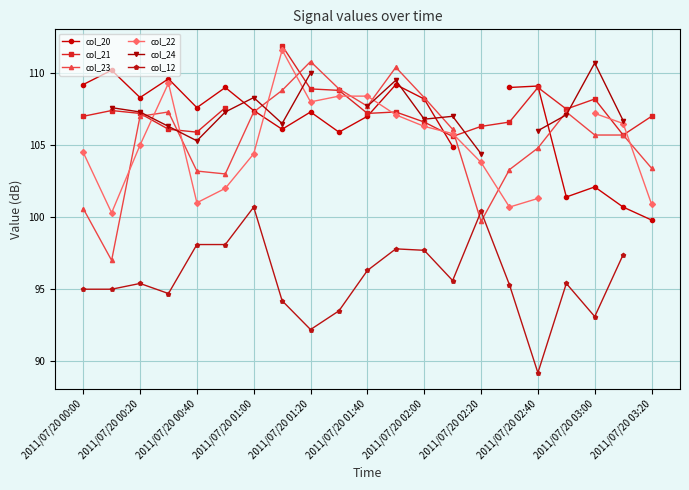

The value of col_23 at 2011/07/20 01:20 is 75.2. True or false?

False